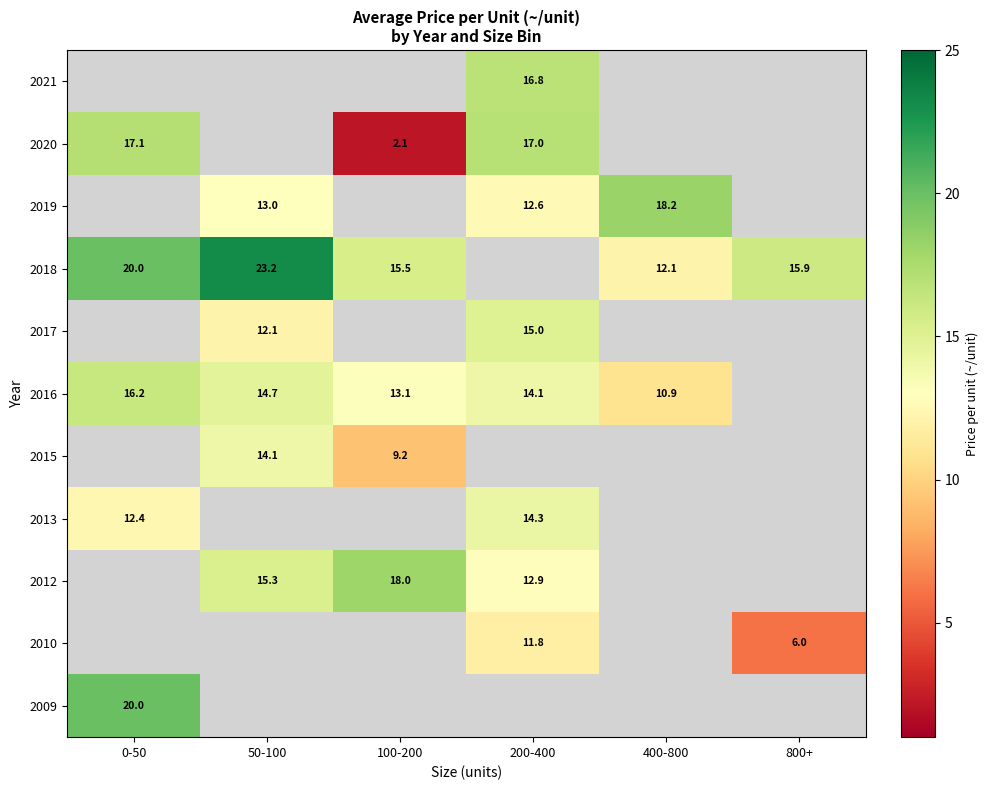

Is it true that 2010 equals 5.3 at 200-400?

False